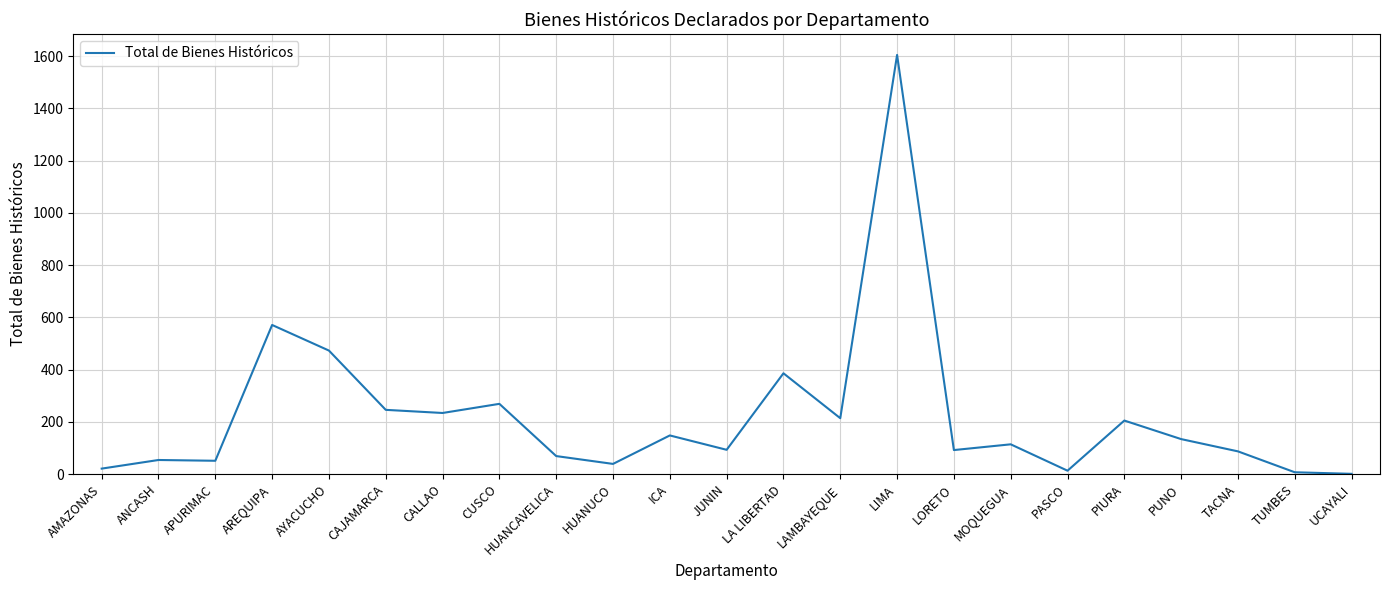

At which category does the chart reach its peak across all series?

LIMA